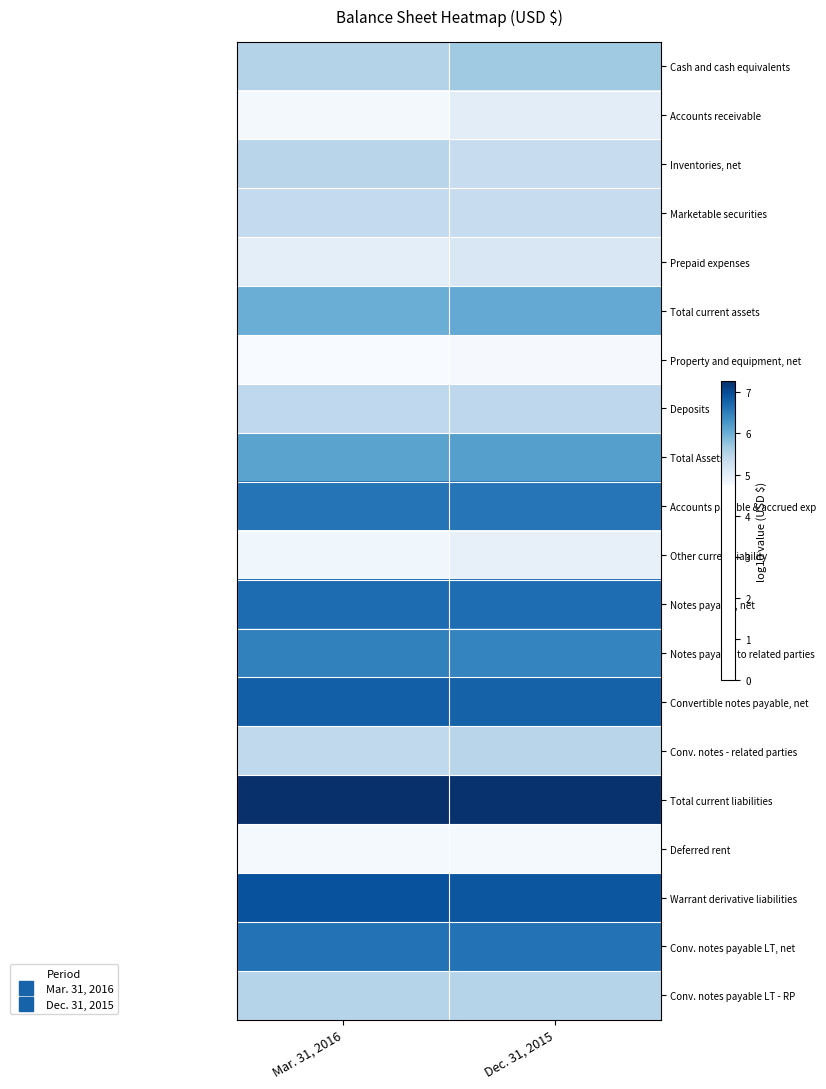

Which has a higher value, Mar. 31, 2016 or Dec. 31, 2015?

Dec. 31, 2015